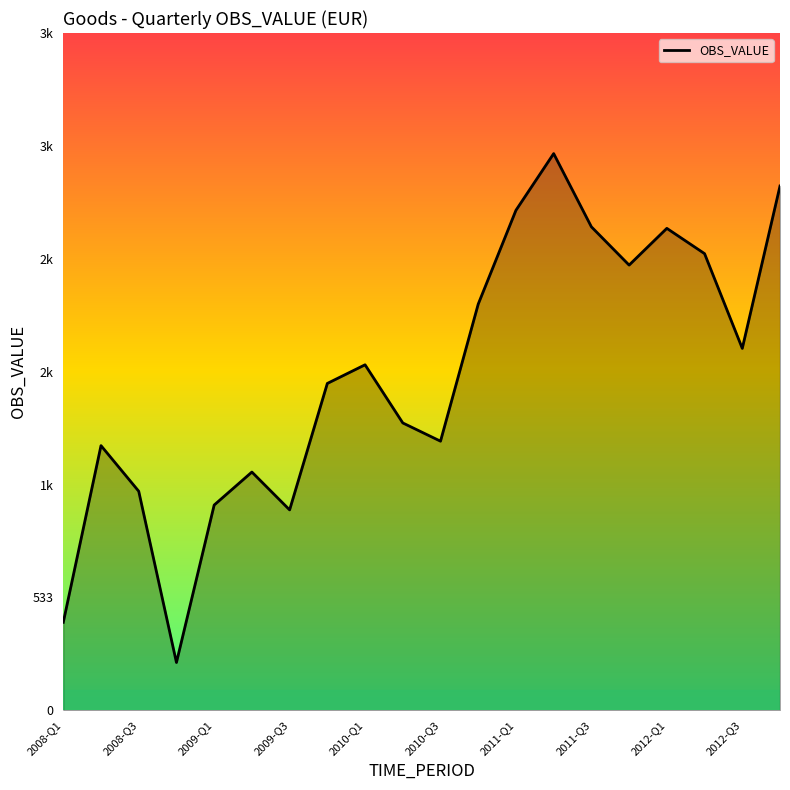

Reading right to left, extract all data points from this chart.

2477.2	1710.0	2157.7	2277.2	2103.6	2284.3	2630.3	2362.5	1919.2	1271.6	1357.8	1632.5	1544.5	947.0	1125.8	969.9	226.0	1035.1	1250.6	415.9